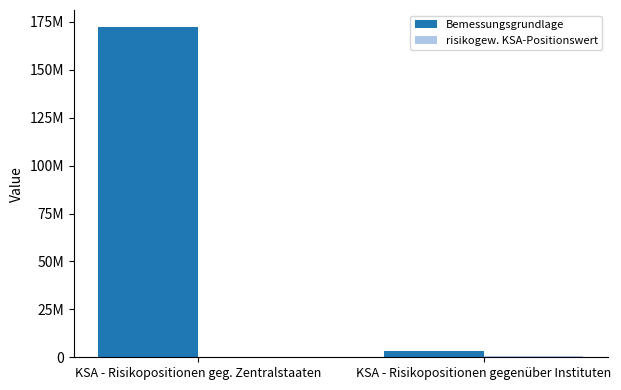

Rank the series by their maximum value, from highest to lowest.

Bemessungsgrundlage, risikogew. KSA-Positionswert